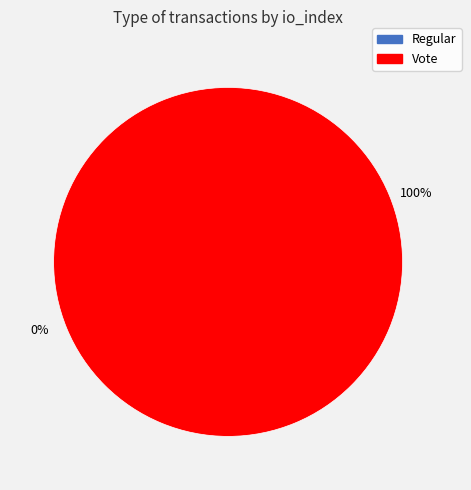

Is the sum of Regular and Vote greater than half?

Yes